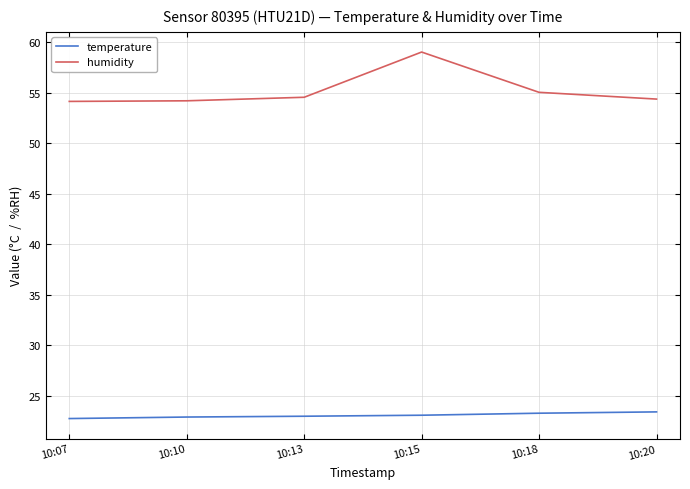

True or false: humidity and temperature cross at least once.

False